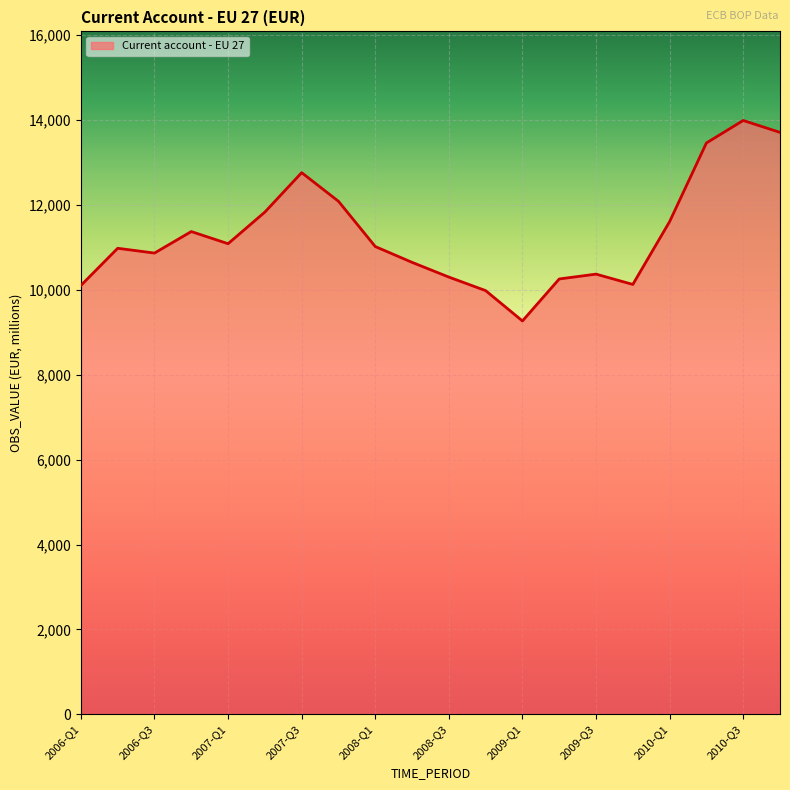

What is the difference between the maximum and minimum values?

4722.4